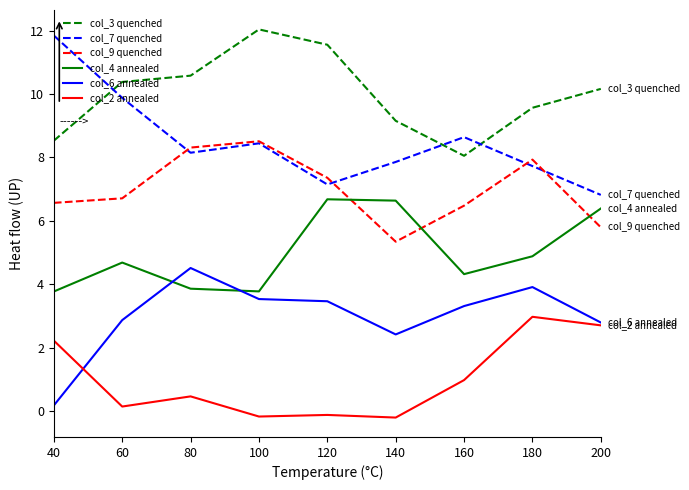

True or false: col_6 annealed and col_3 quenched intersect in this chart.

False